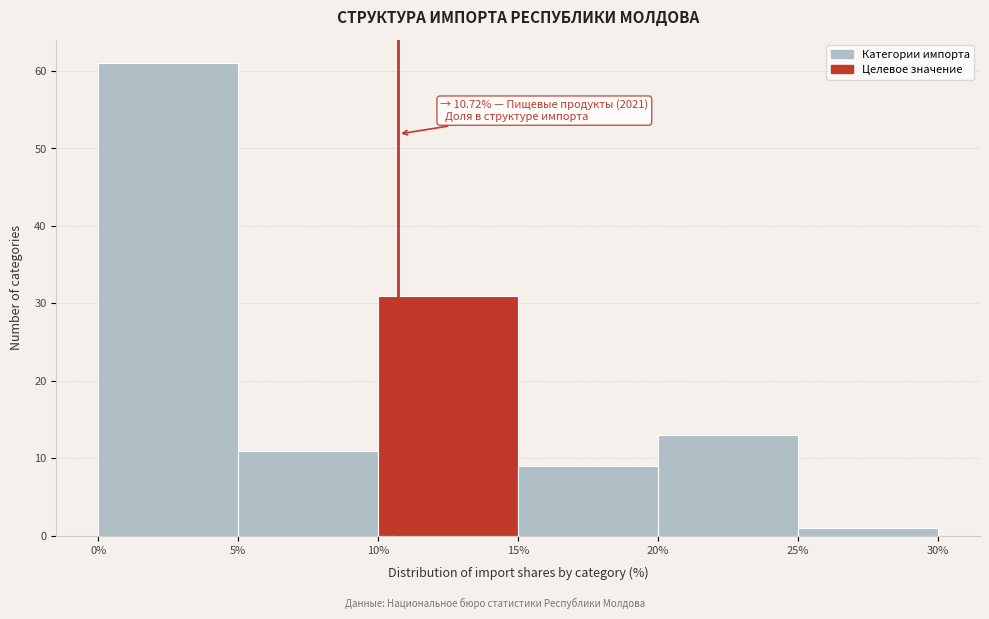

Which range on the x-axis has the tallest bar?

0% to 5%